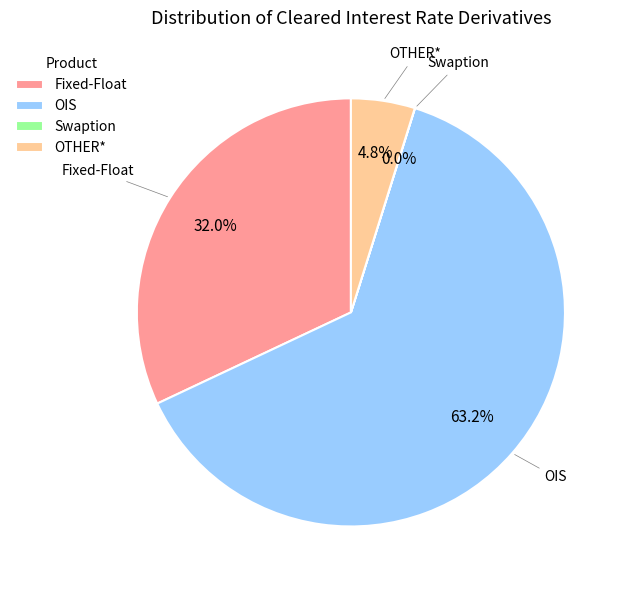

What is the largest slice in the pie chart?

OIS